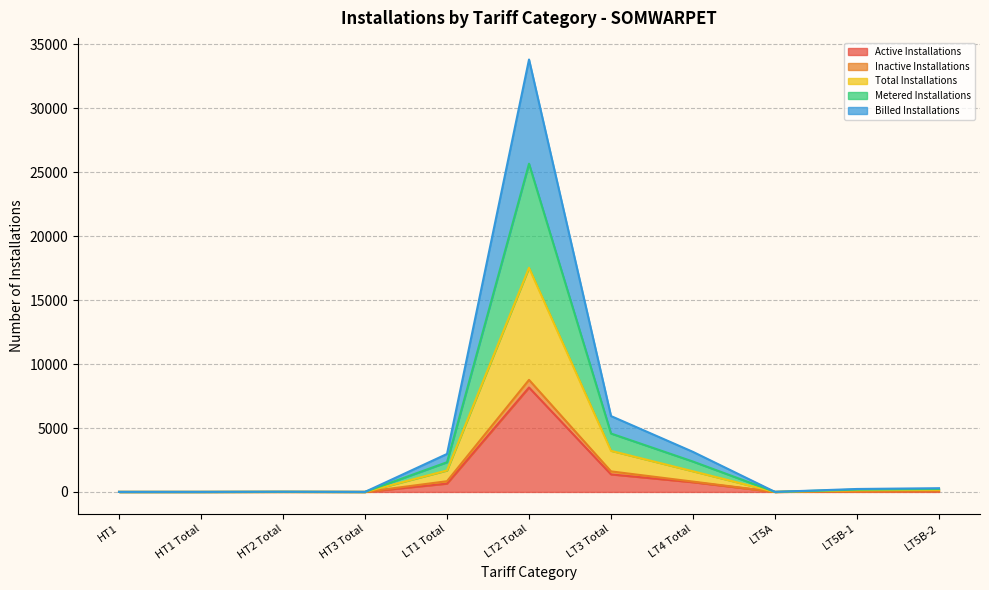

What is the difference between the highest and lowest values at HT1 Total?

3